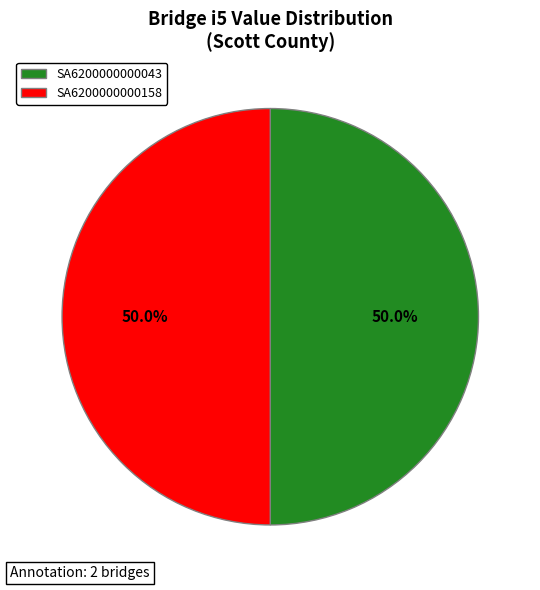

What percentage is the SA6200000000043 slice, to the nearest percent?

50%